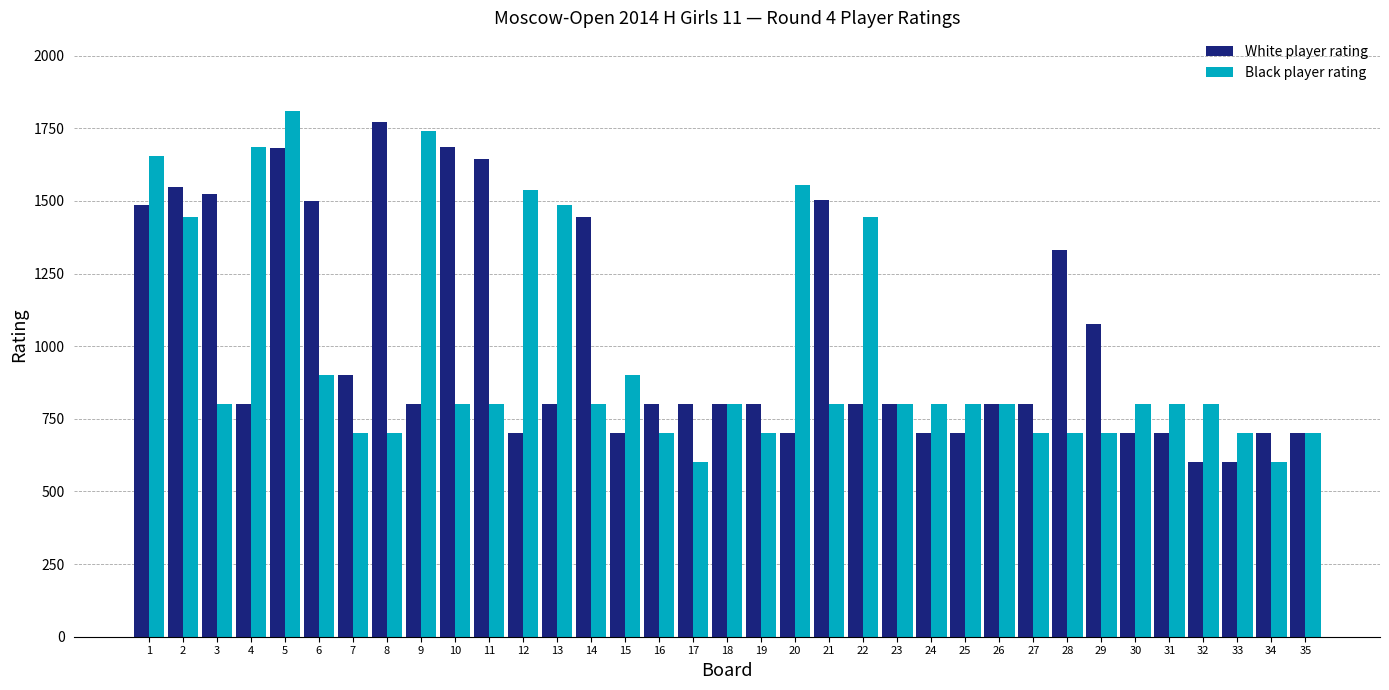

At how many categories does at least one series exceed 1309?

17